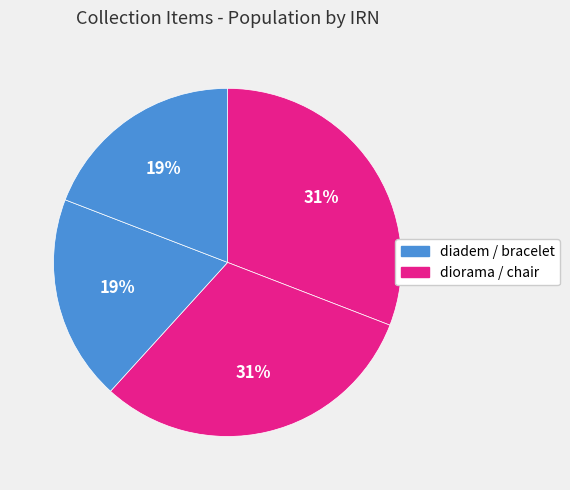

How many slices are in this pie chart?

4